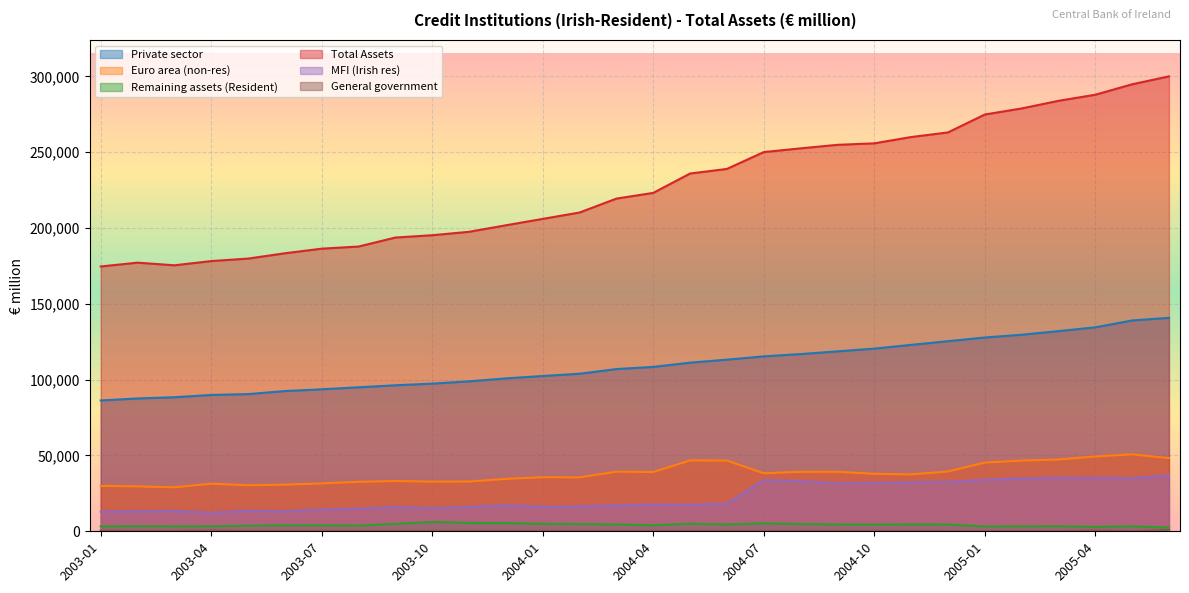

How many series are shown in this chart?

6